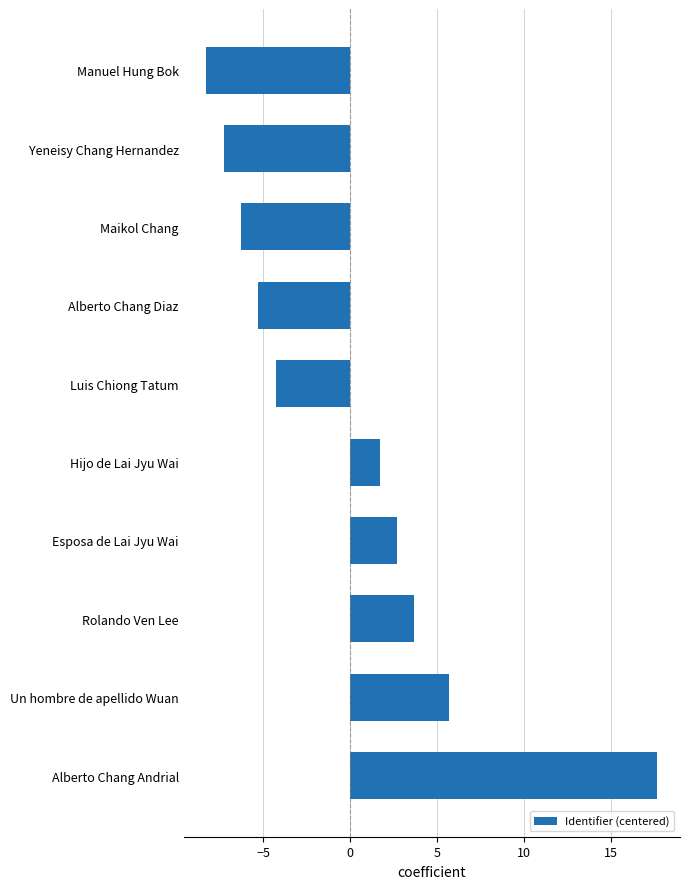

What is the difference between the maximum and minimum values?

26.0